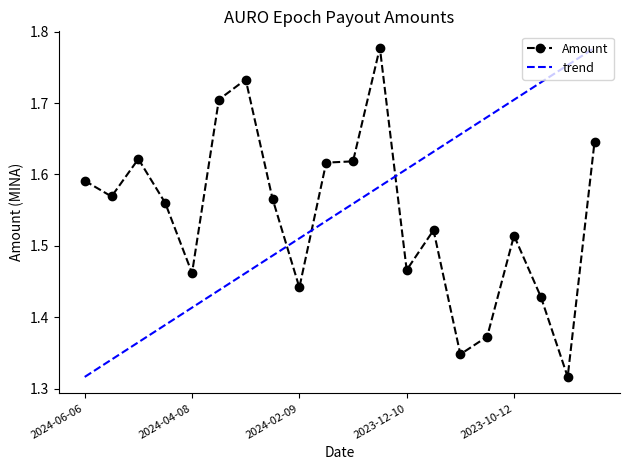

Which label corresponds to the largest value in the chart?

2023-12-27